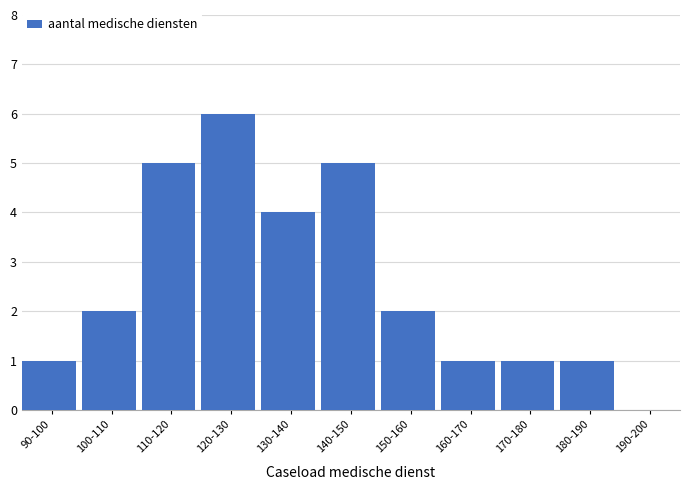

Reading left to right, what are all the values shown in this chart?

90-100=1	100-110=2	110-120=5	120-130=6	130-140=4	140-150=5	150-160=2	160-170=1	170-180=1	180-190=1	190-200=0